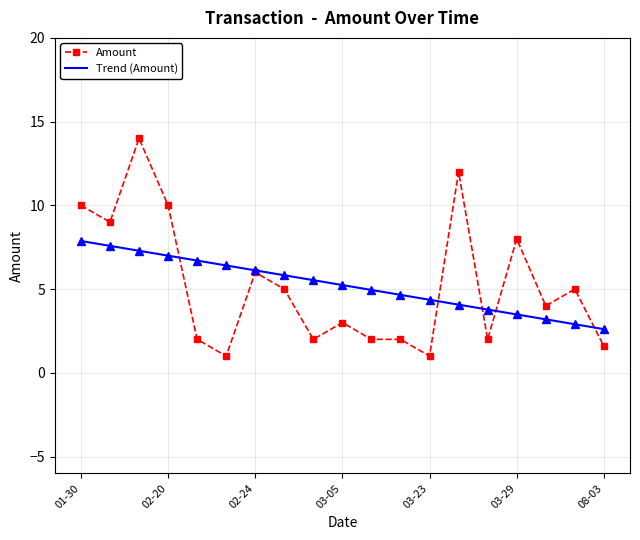

What is the maximum value for Amount?

14.0